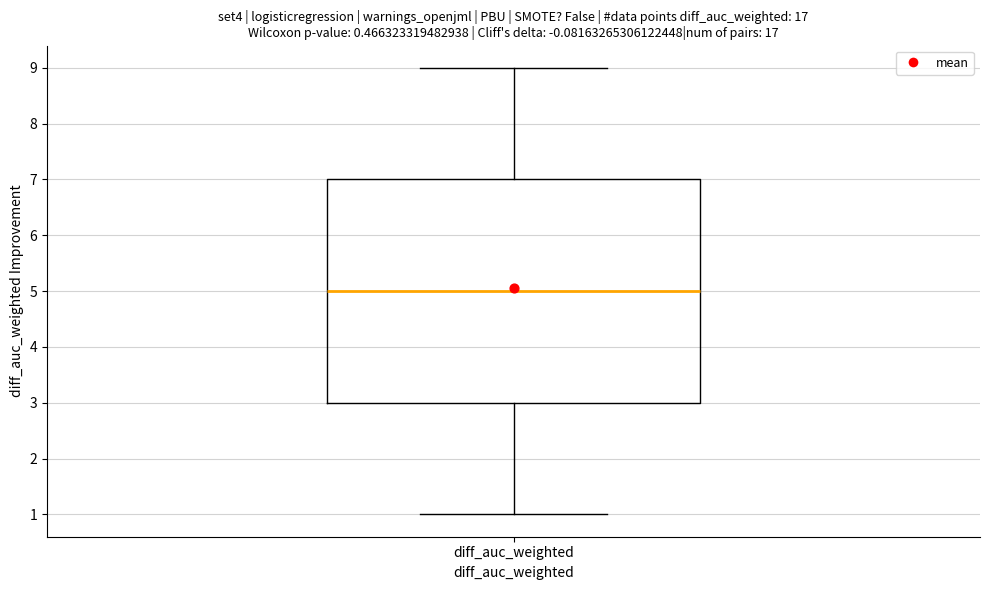

Read this box plot against the y-axis: the position of the median line, the range covered by the box, and the ends of both whiskers. The values are not printed on the chart, so give them approximately, as read against the axis.

median 5, box 3 to 7, whiskers 1 to 9